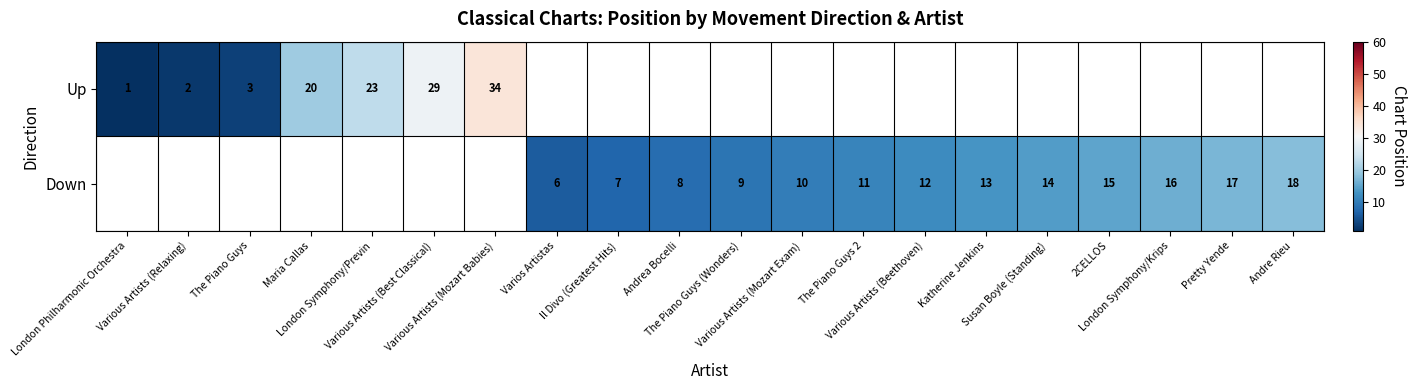

Rank the categories by Down value from lowest to highest.

London Philharmonic Orchestra, Various Artists (Relaxing), The Piano Guys, Maria Callas, London Symphony/Previn, Various Artists (Best Classical), Various Artists (Mozart Babies), Varios Artistas, Il Divo (Greatest Hits), Andrea Bocelli, The Piano Guys (Wonders), Various Artists (Mozart Exam), The Piano Guys 2, Various Artists (Beethoven), Katherine Jenkins, Susan Boyle (Standing), 2CELLOS, London Symphony/Krips, Pretty Yende, Andre Rieu